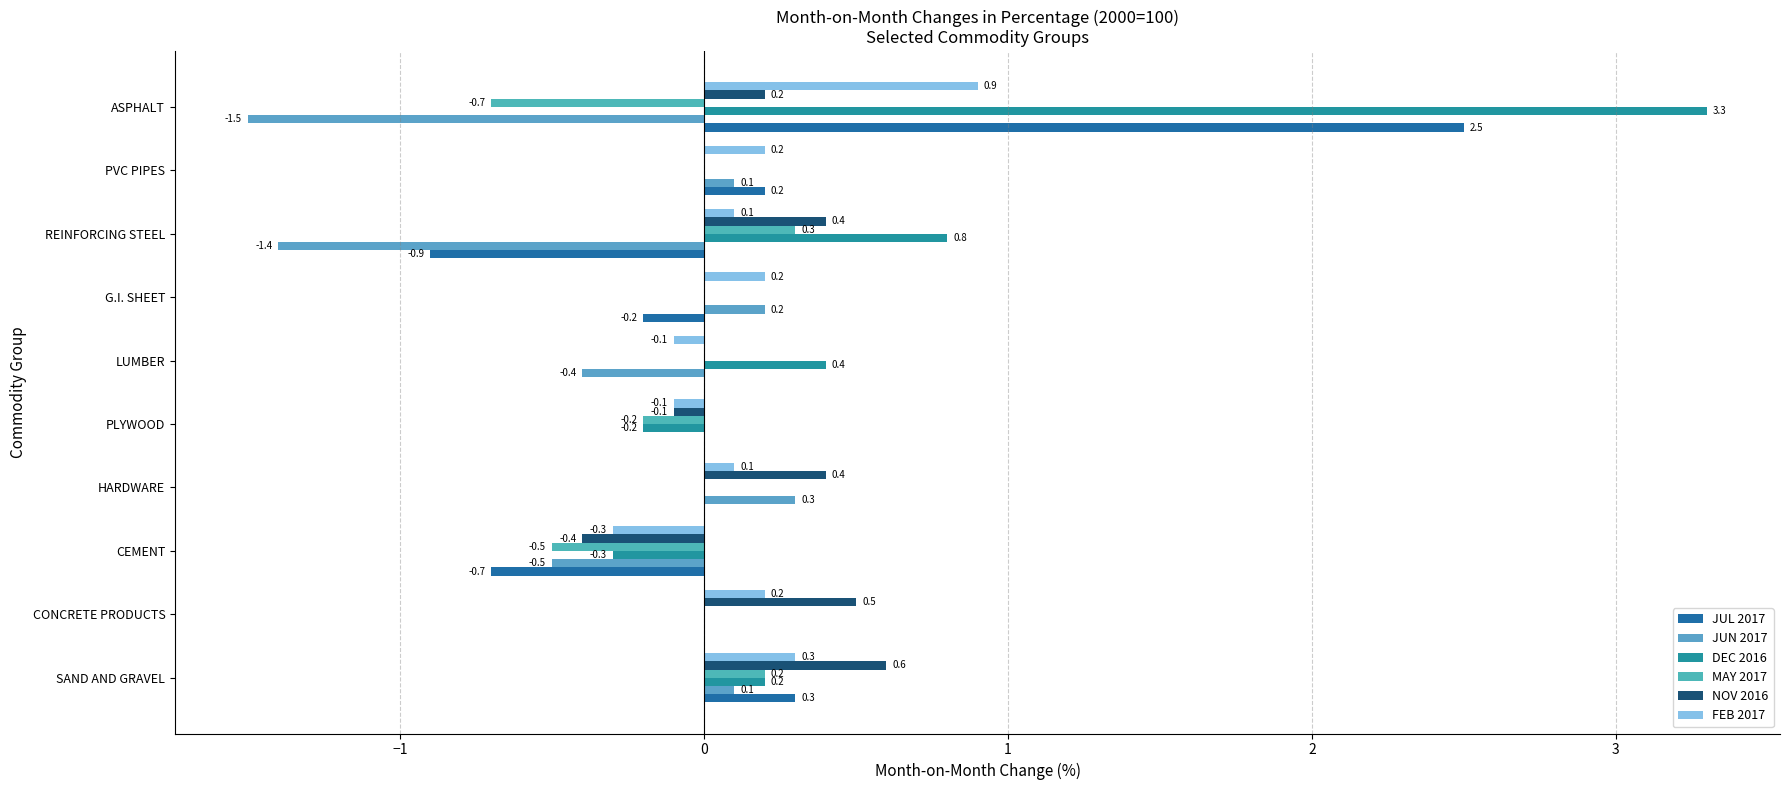

How many distinct data groups are displayed?

6